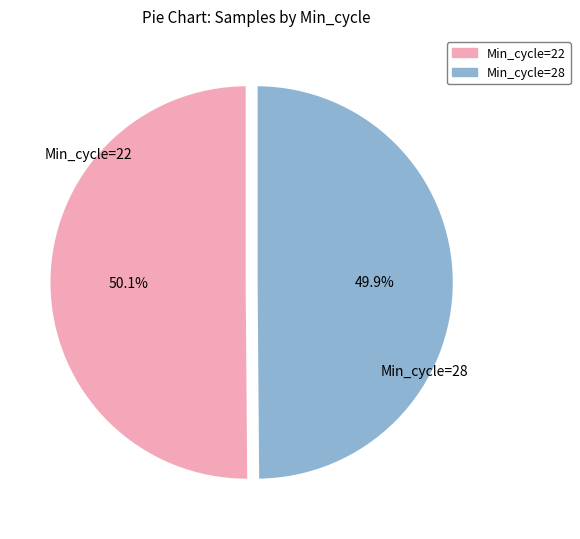

Is it true that Min_cycle=28 is 65% of the pie?

False